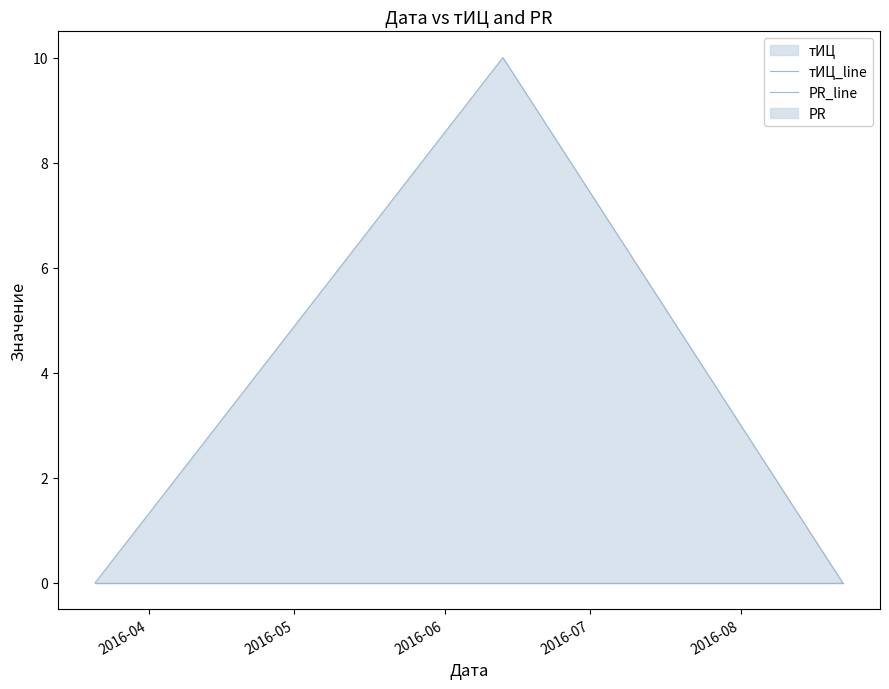

At 2016-04, list the series in order from smallest to largest.

тИЦ_line, PR_line